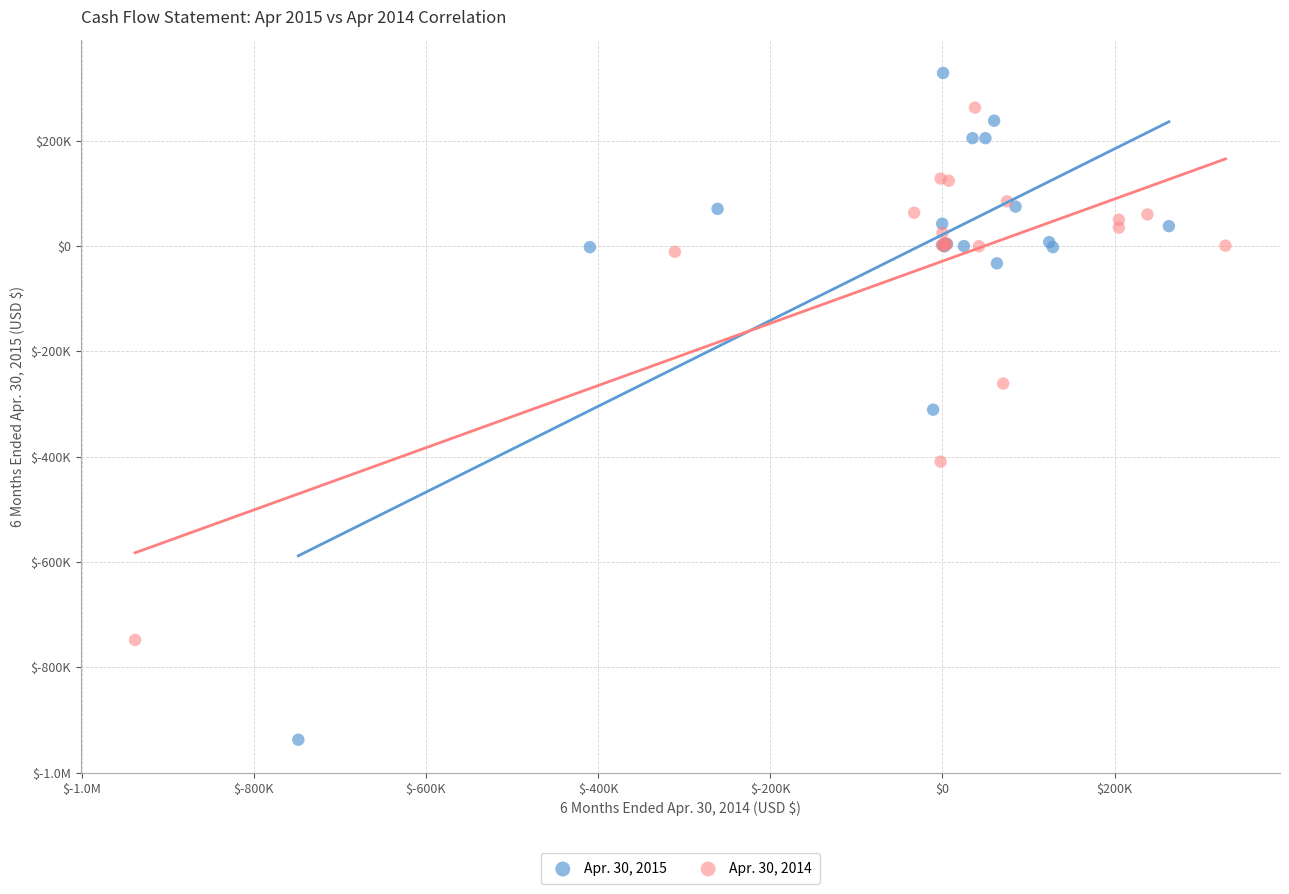

What are all the series names shown in the legend?

Apr. 30, 2015, Apr. 30, 2014